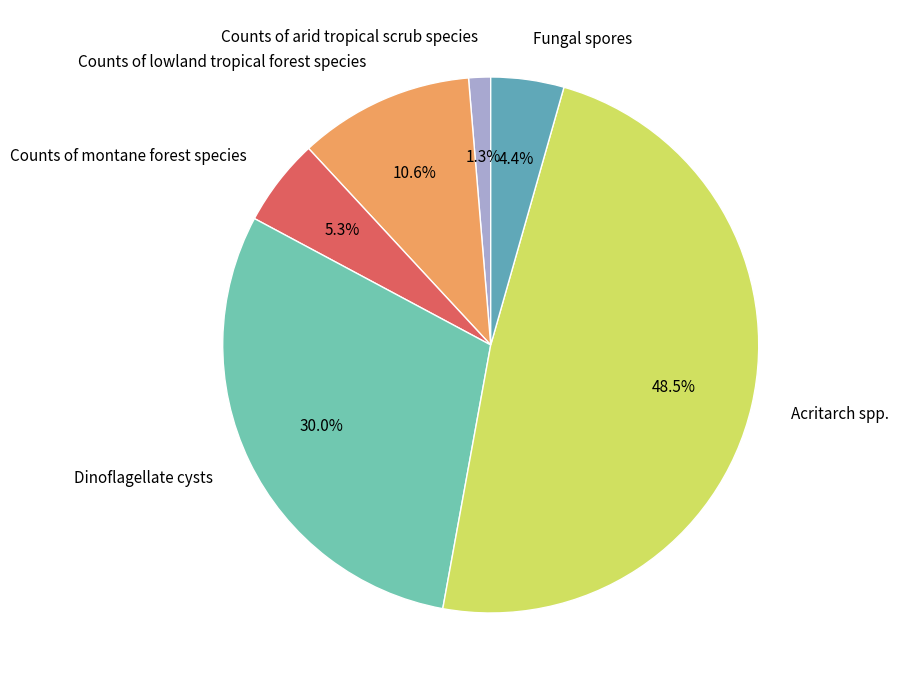

Is it true that Counts of arid tropical scrub species is 1% of the pie?

True